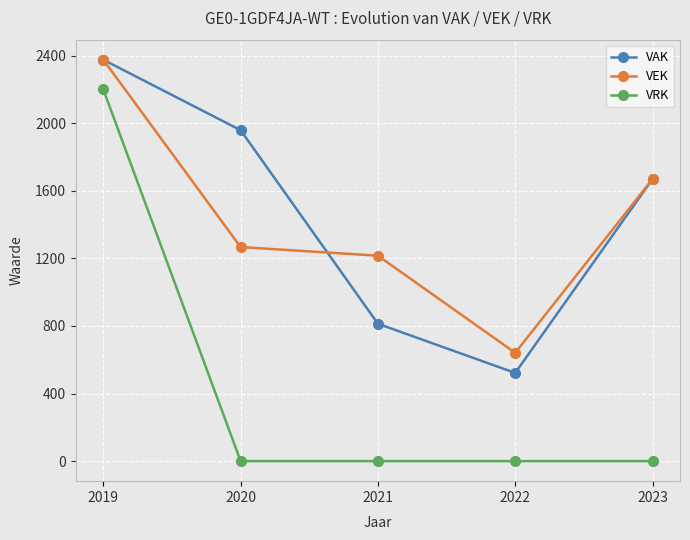

What is the total value across all series at 2020?

3226